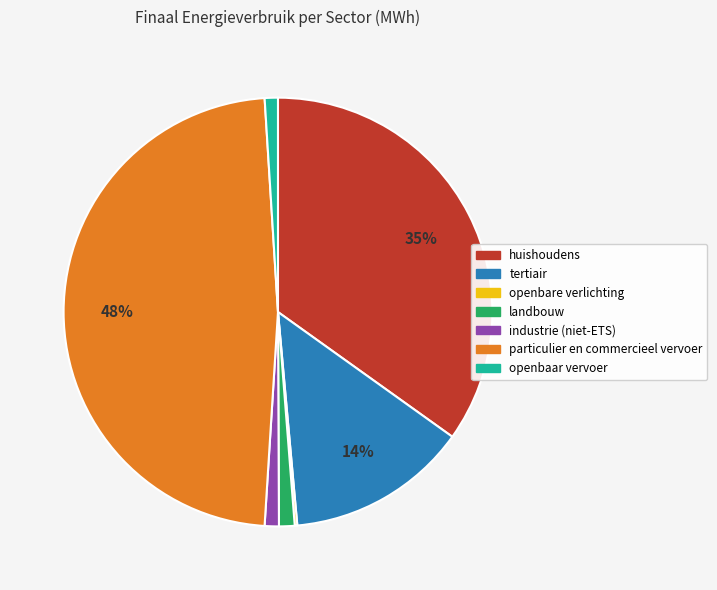

The industrie (niet-ETS) slice represents 6% of the pie. True or false?

False